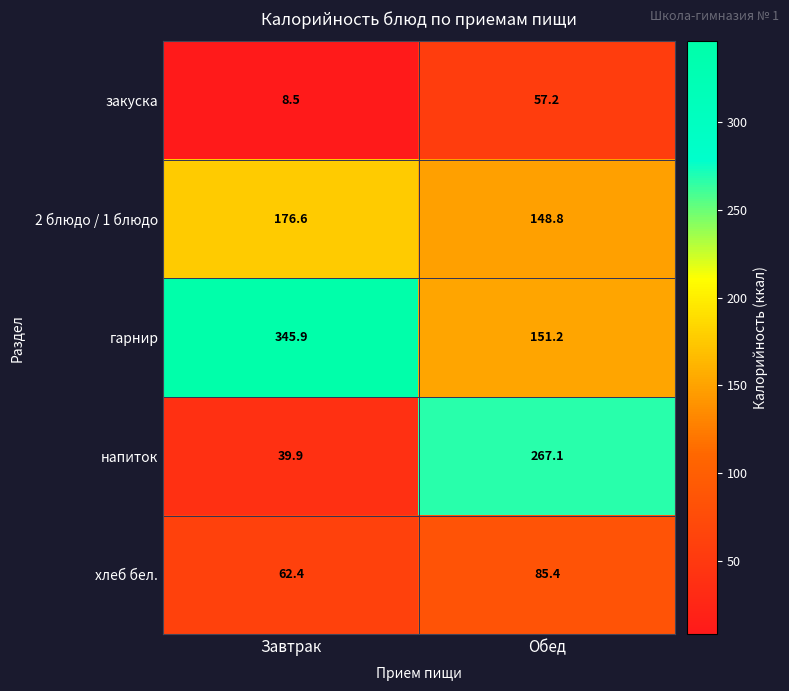

What is the difference between the 2 блюдо / 1 блюдо values at Обед and Завтрак?

27.8